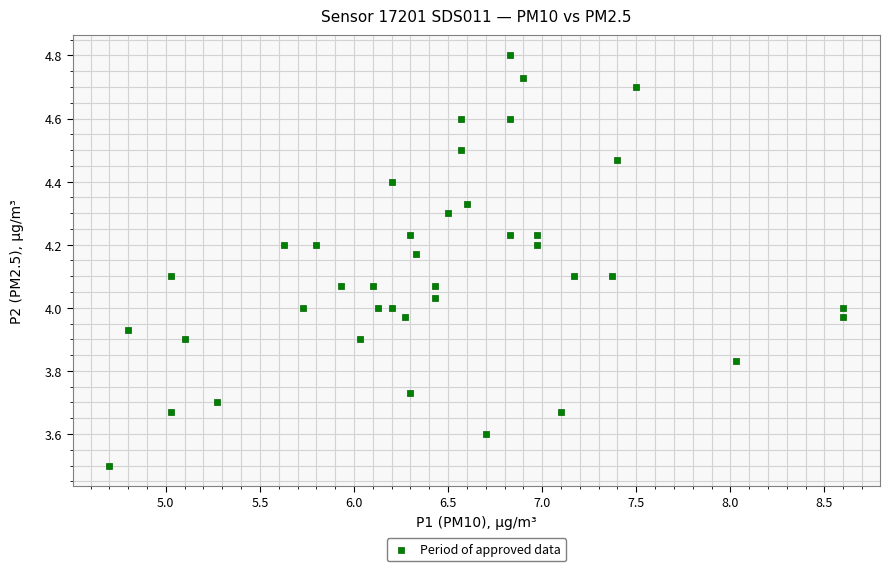

What is the range of Y values (max minus min)?

1.3